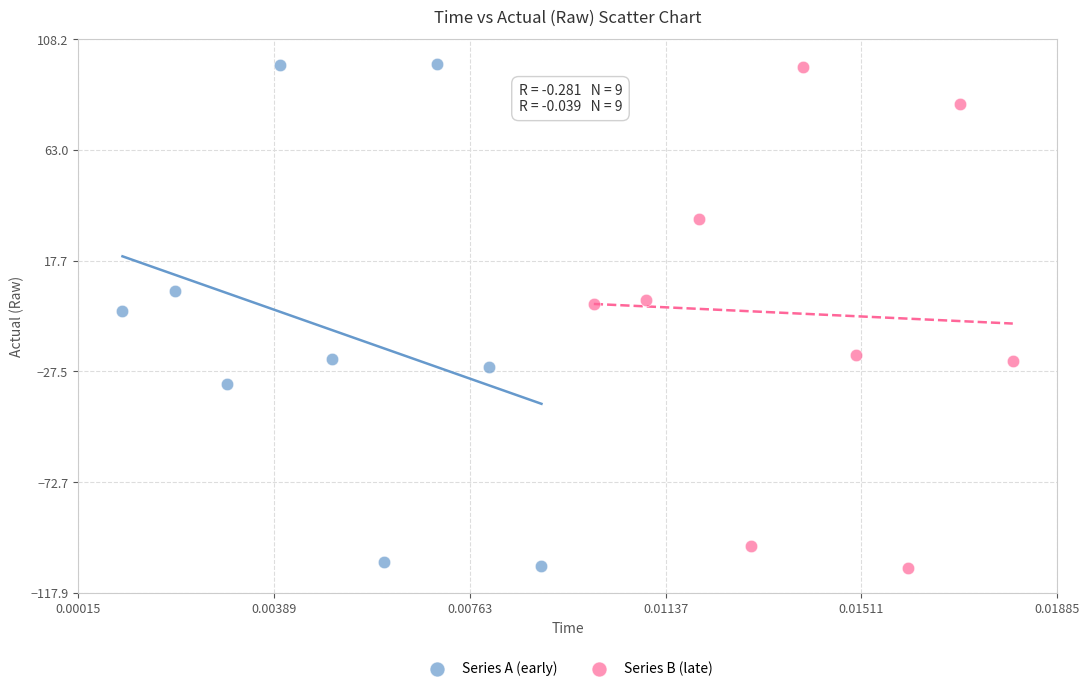

What are all the series names shown in the legend?

Series A (early), Series B (late)